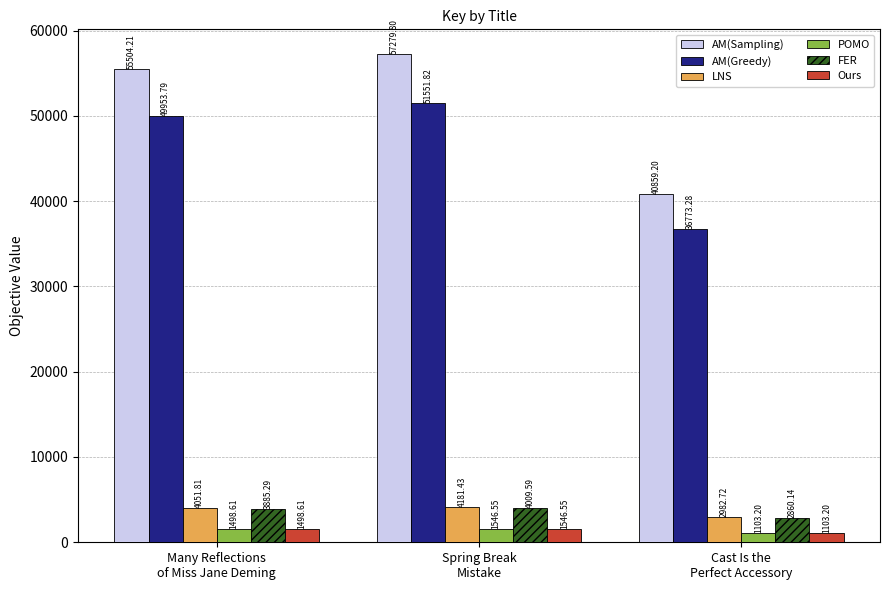

What is the minimum value shown in the chart?

1103.2